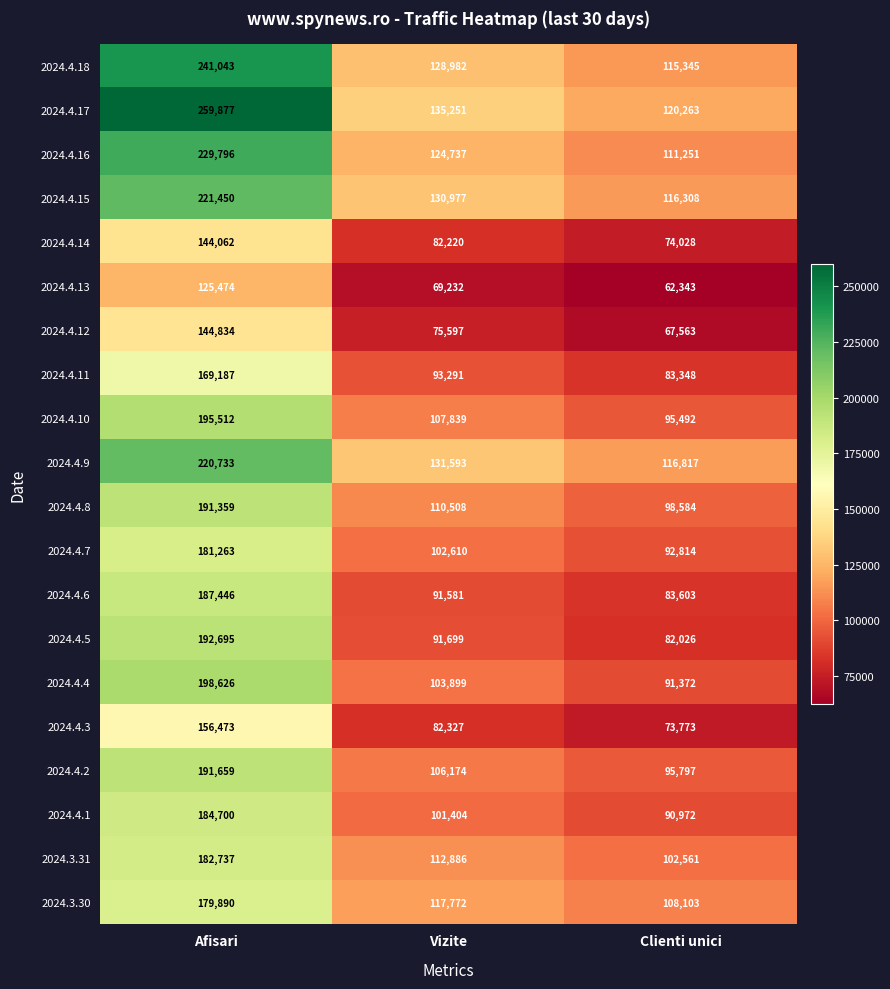

Which series has the largest total across all categories?

2024.4.17